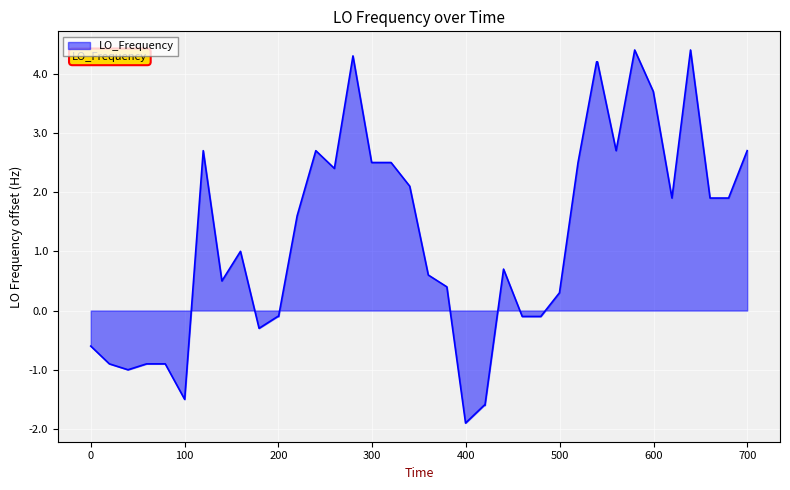

What is the maximum value shown in the chart?

4.4